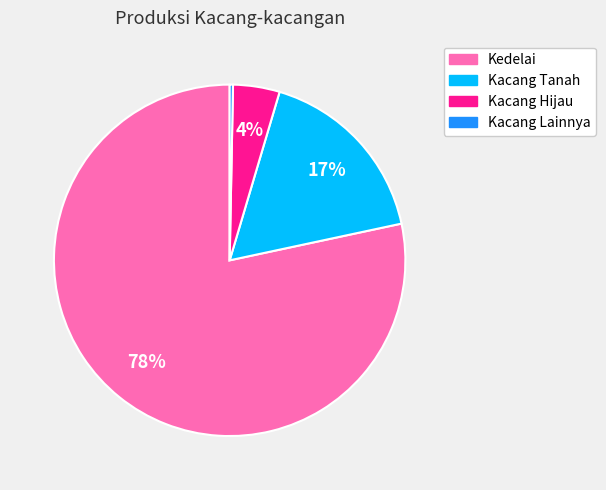

Is the sum of Kacang Lainnya and Kacang Hijau greater than half?

No